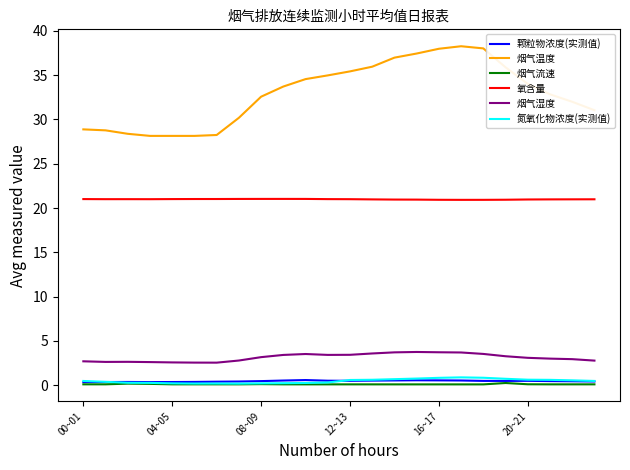

What is the highest value of the 烟气湿度 series?

3.7